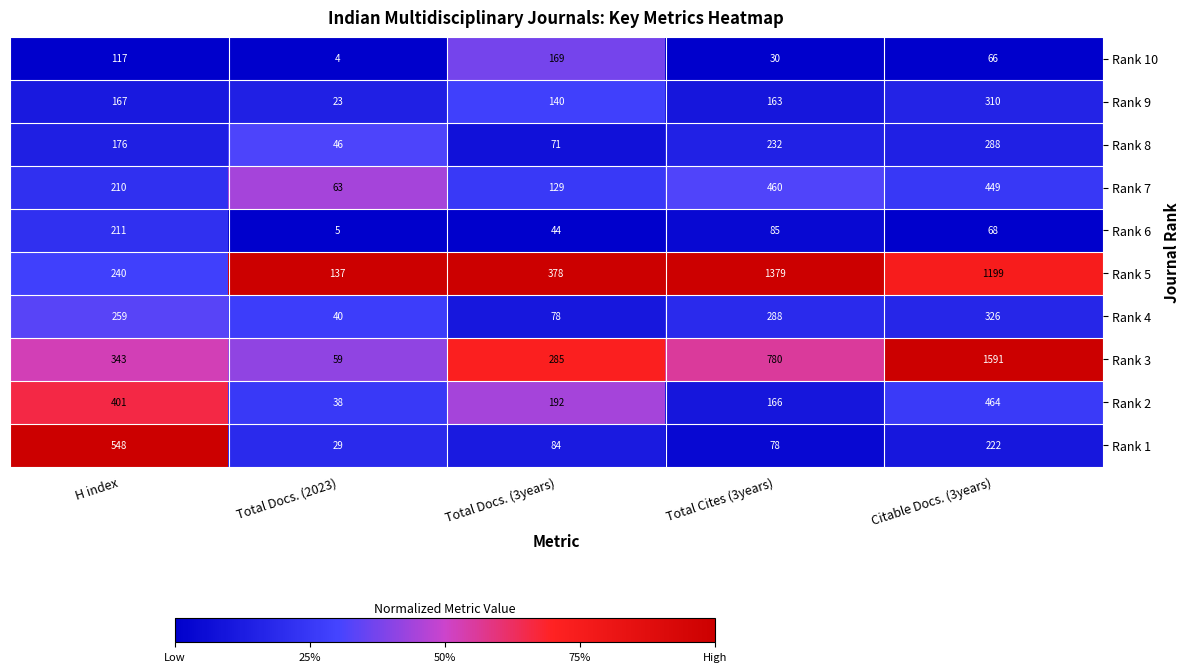

What is the spread (max minus min) of values at Total Cites (3years)?

1349